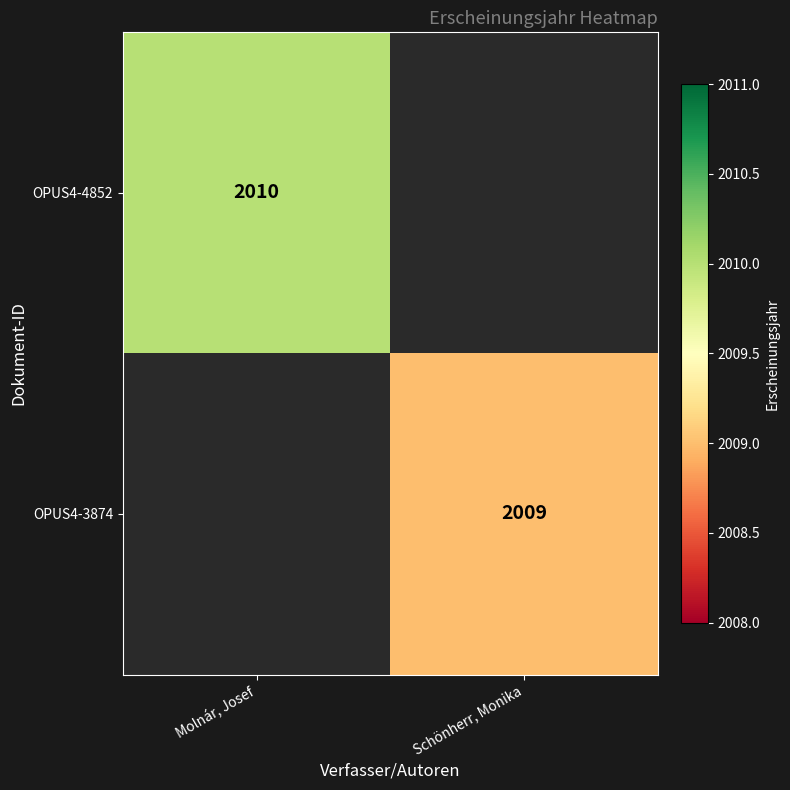

What is the minimum value shown in the chart?

2009.0